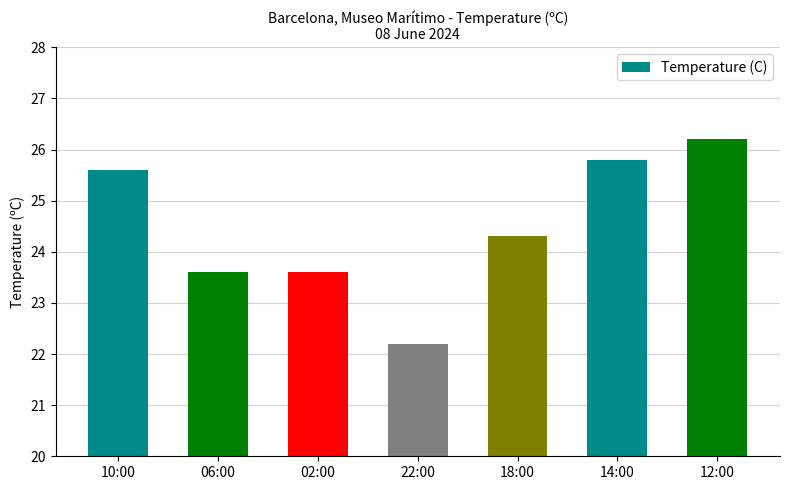

The value at 14:00 is 42.4. True or false?

False